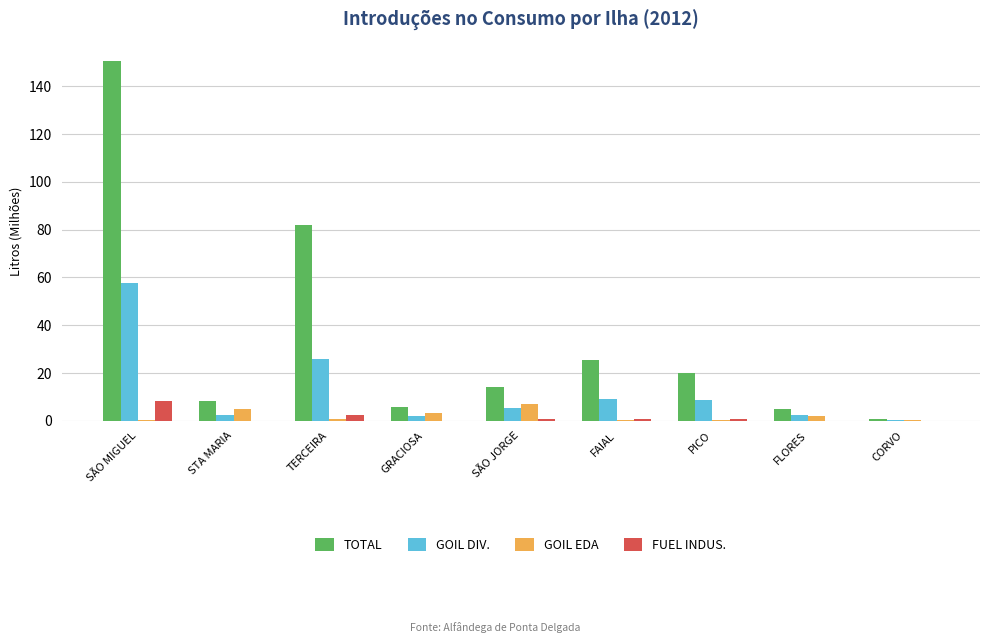

Where is TOTAL nearest to the value 75?

TERCEIRA